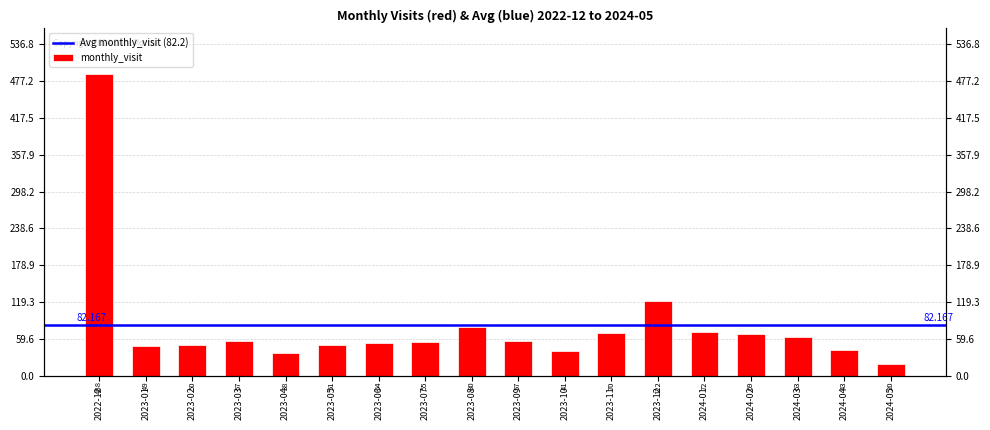

At which label does the data first exceed 57?

2022-12